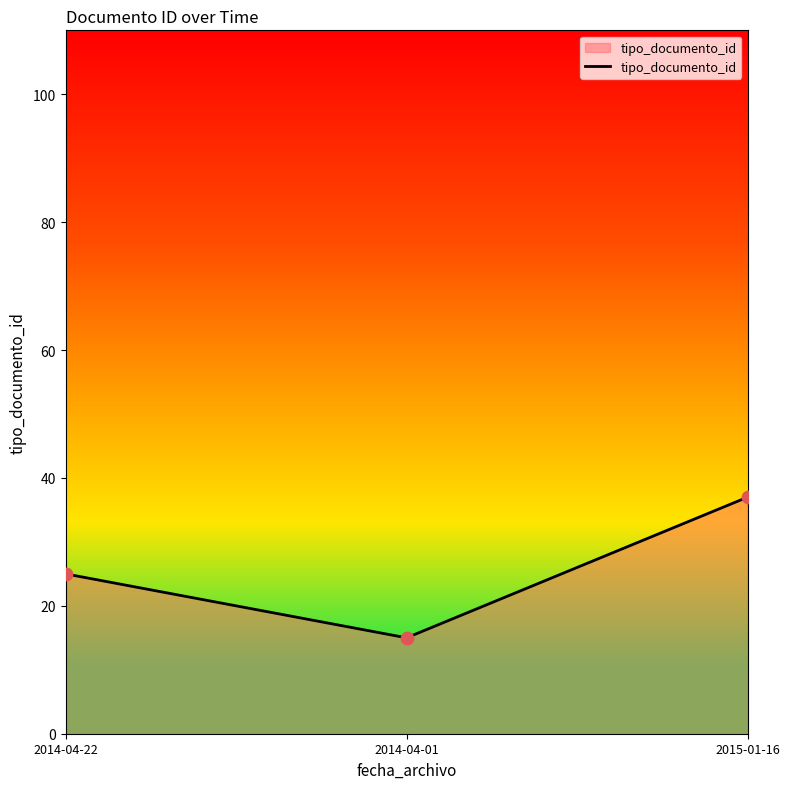

What is the ratio of the value at 2015-01-16 to the value at 2014-04-22?

1.5